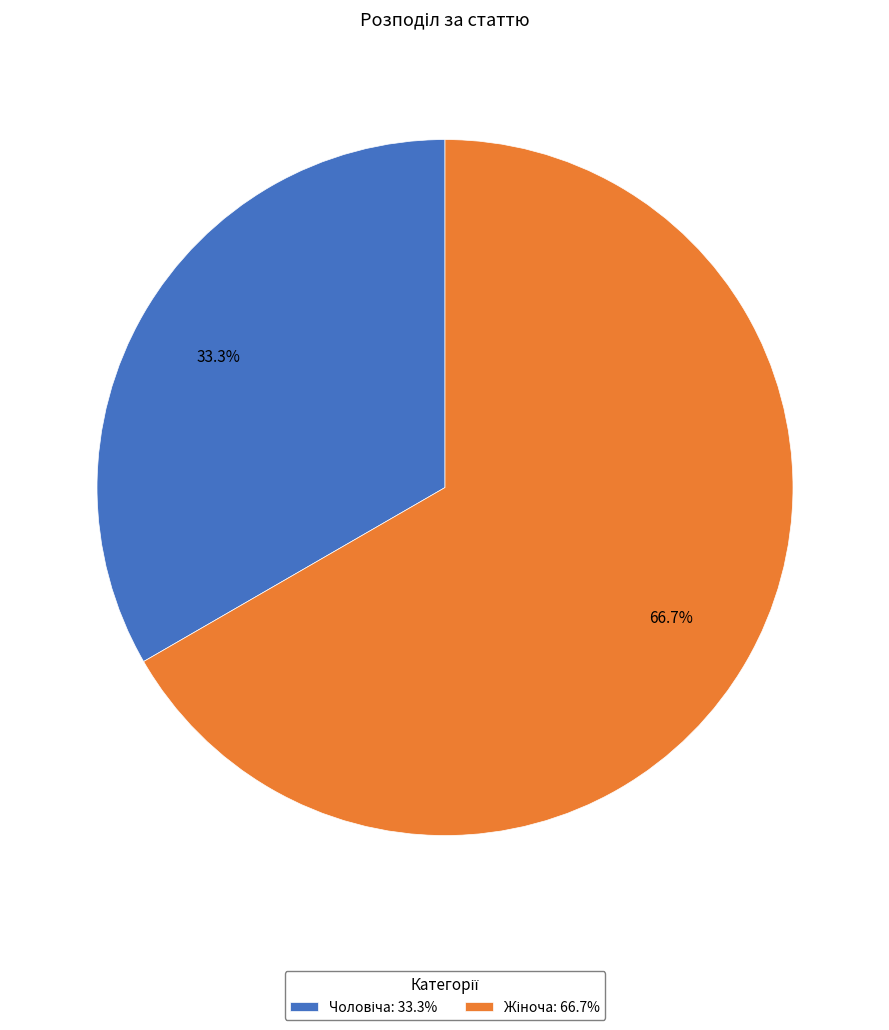

To the nearest percent, what is the average slice percentage?

50%